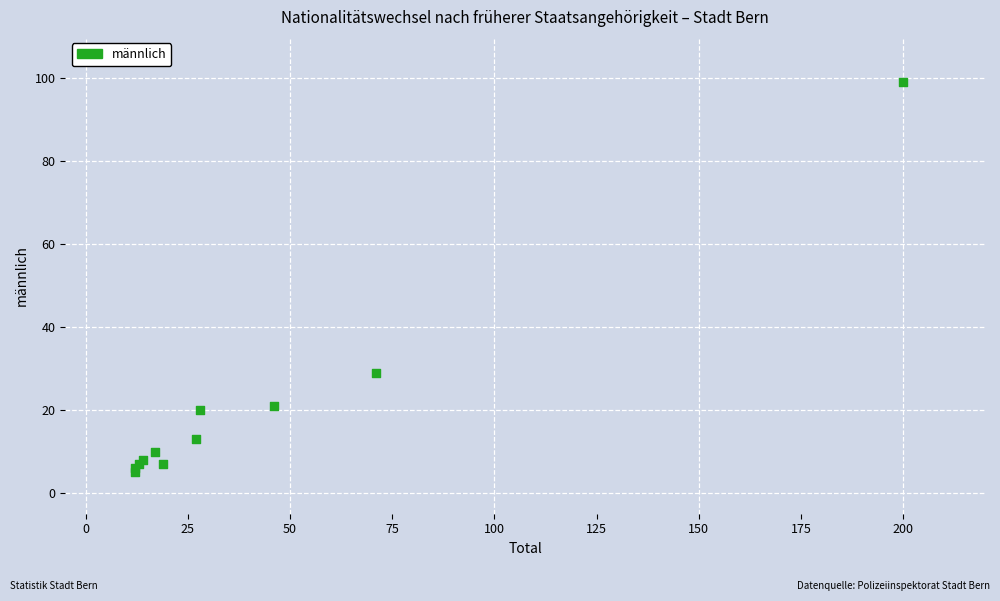

What Y value in the scatter plot is closest to 52?

29